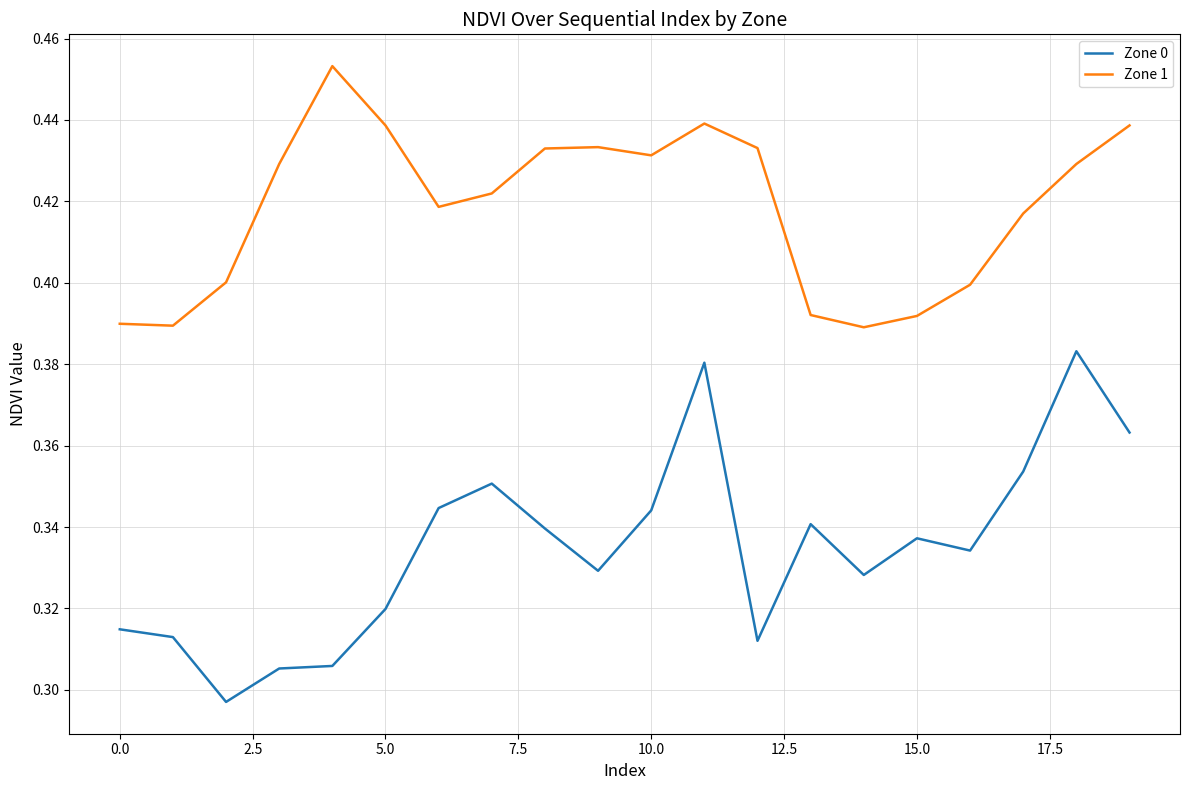

List the series in order of their overall mean, highest first.

Zone 1, Zone 0